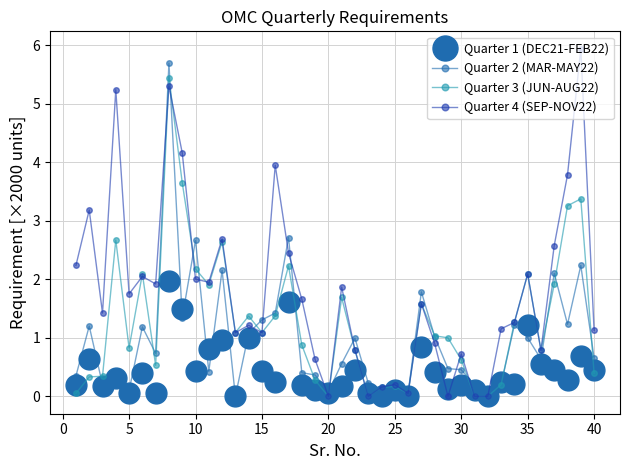

List the series in order of their overall mean, lowest first.

Quarter 1 (DEC21-FEB22), Quarter 2 (MAR-MAY22), Quarter 3 (JUN-AUG22), Quarter 4 (SEP-NOV22)